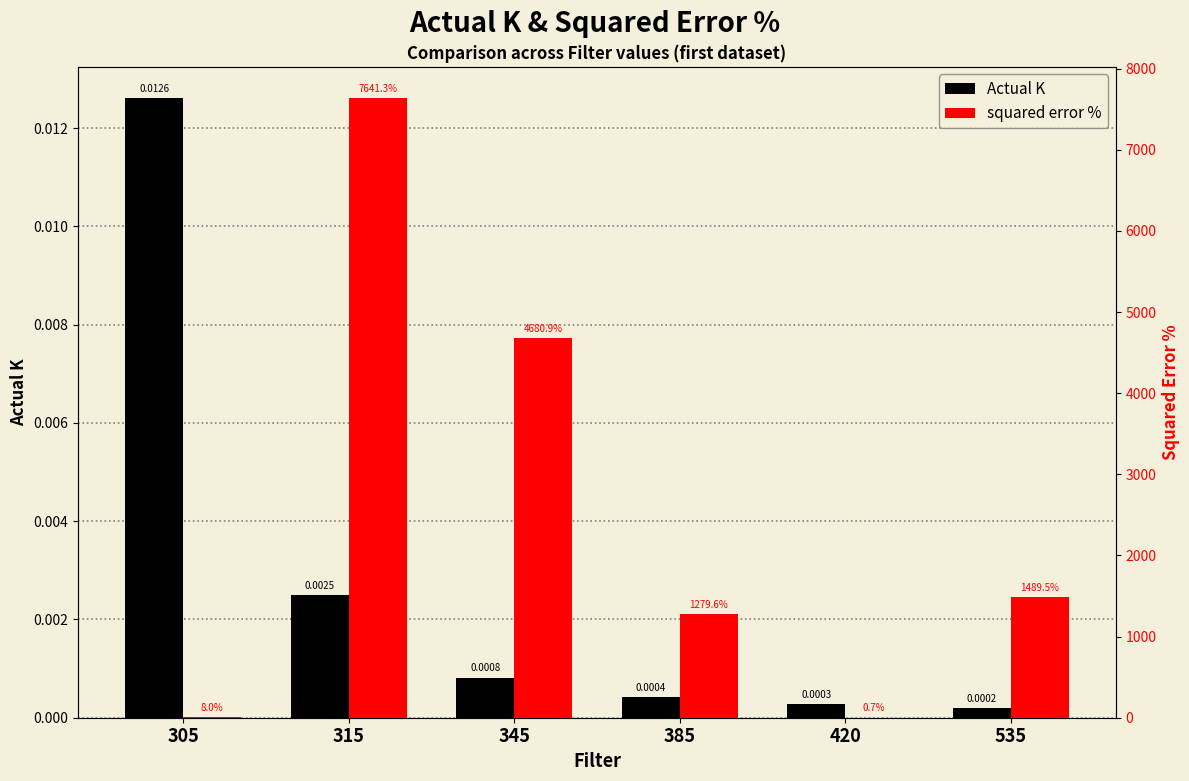

At which label does squared error % first exceed 1489?

315